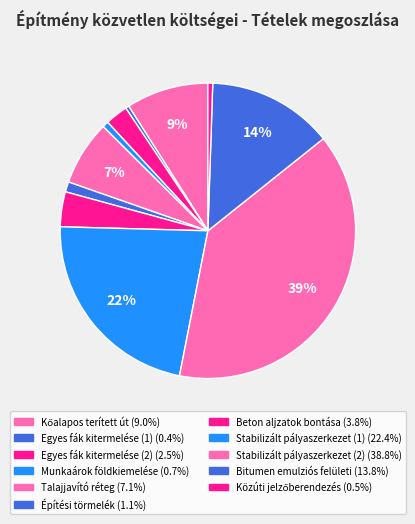

Rank the categories by value from lowest to highest.

2, 11, 4, 6, 3, 7, 5, 1, 10, 8, 9